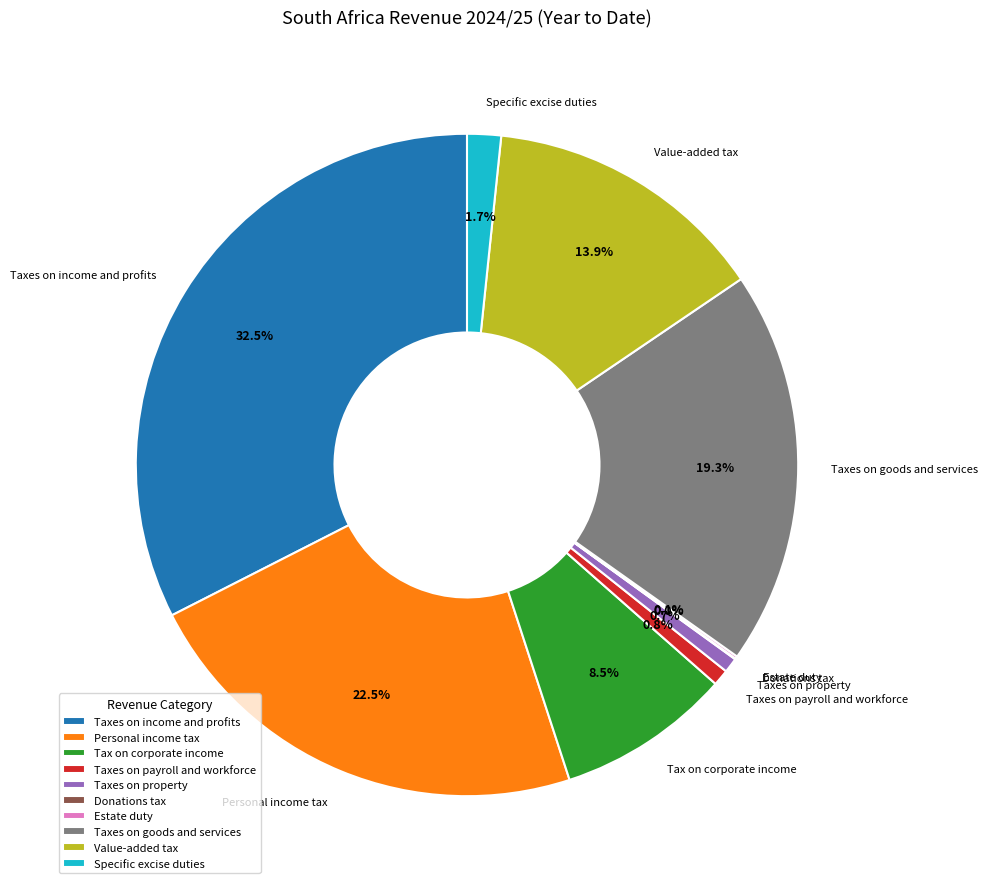

Which category has the biggest portion of the pie?

Taxes on income and profits